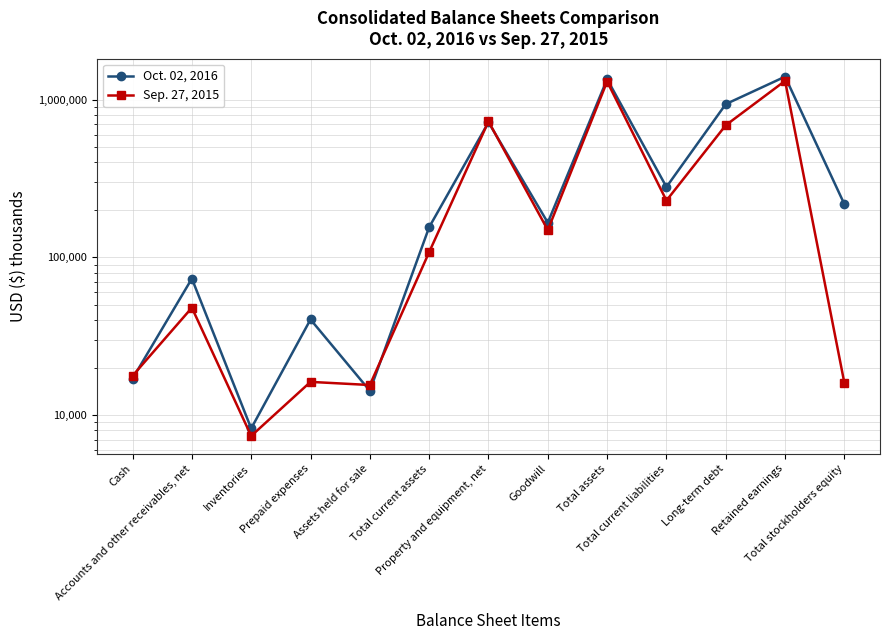

What are all the series names shown in the legend?

Oct. 02, 2016, Sep. 27, 2015